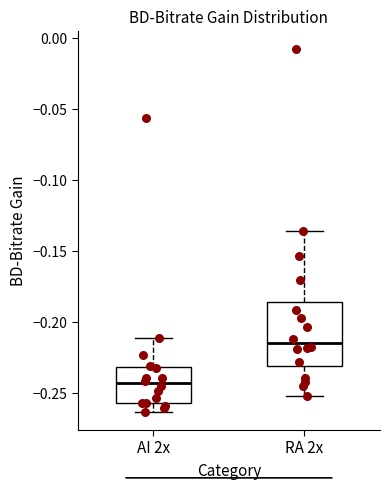

Which box is the tallest, from its lower edge to its upper edge?

RA 2x